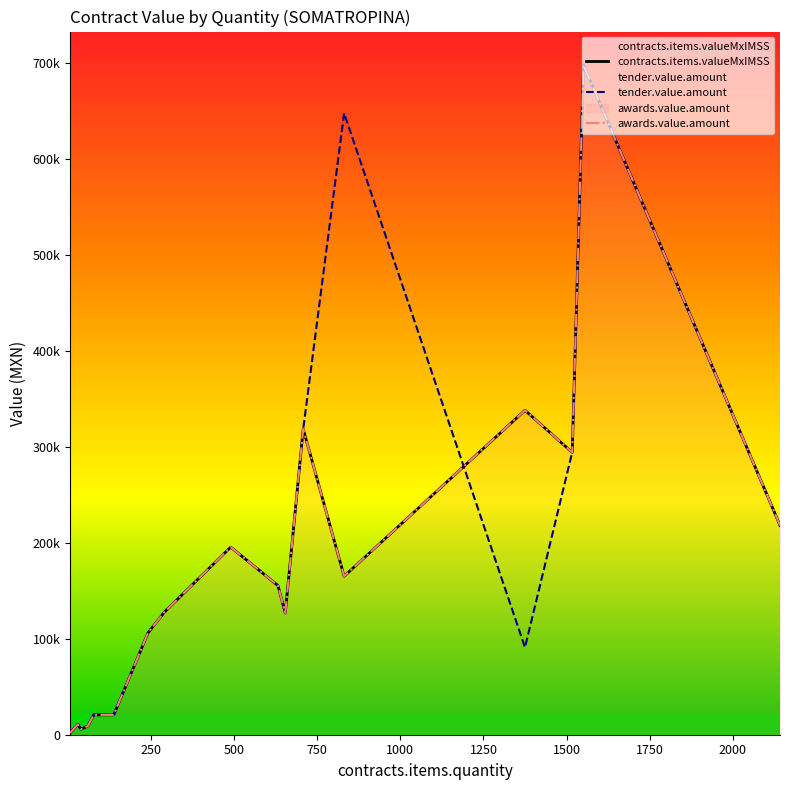

What is the difference between the maximum and second lowest values in the awards.value.amount series?

692150.0